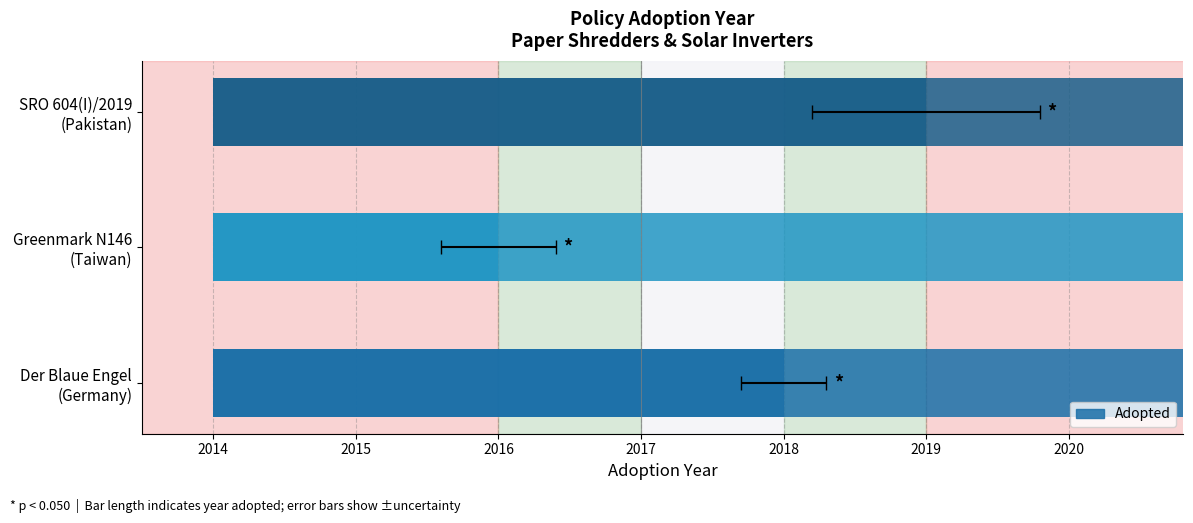

The value at Greenmark N146 (Taiwan) is 2016. True or false?

True